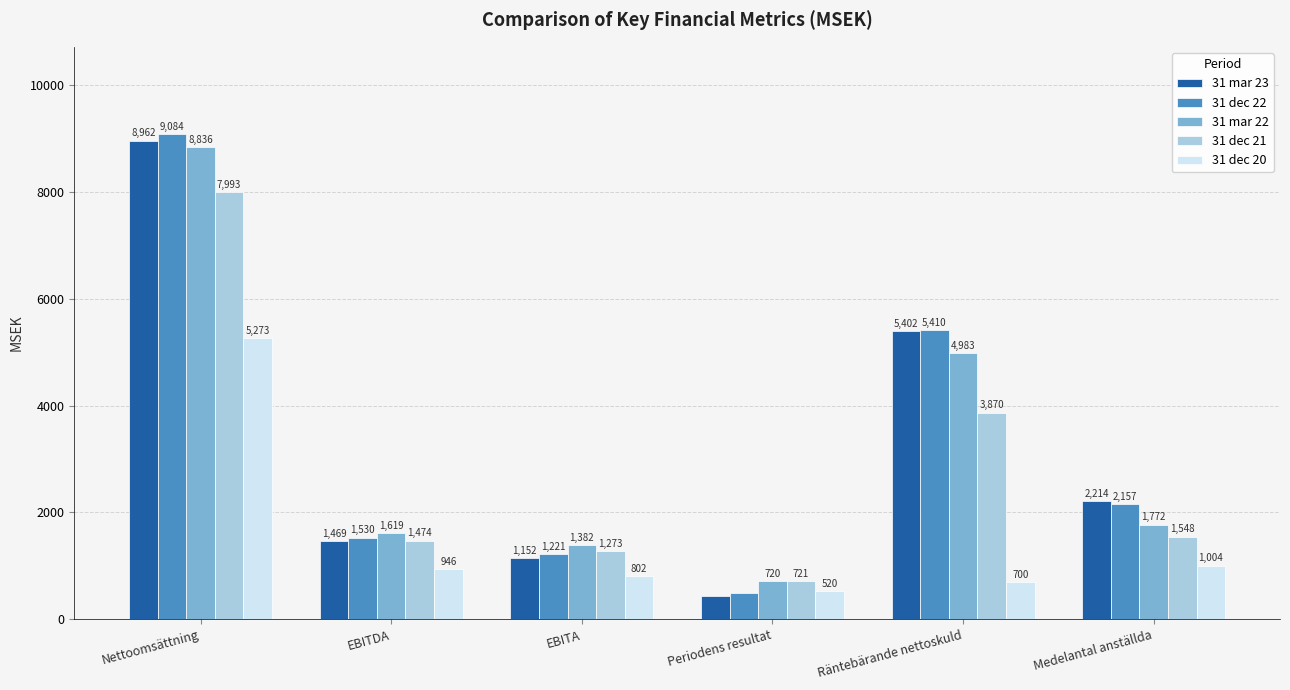

Which series has the largest total across all categories?

31 dec 22